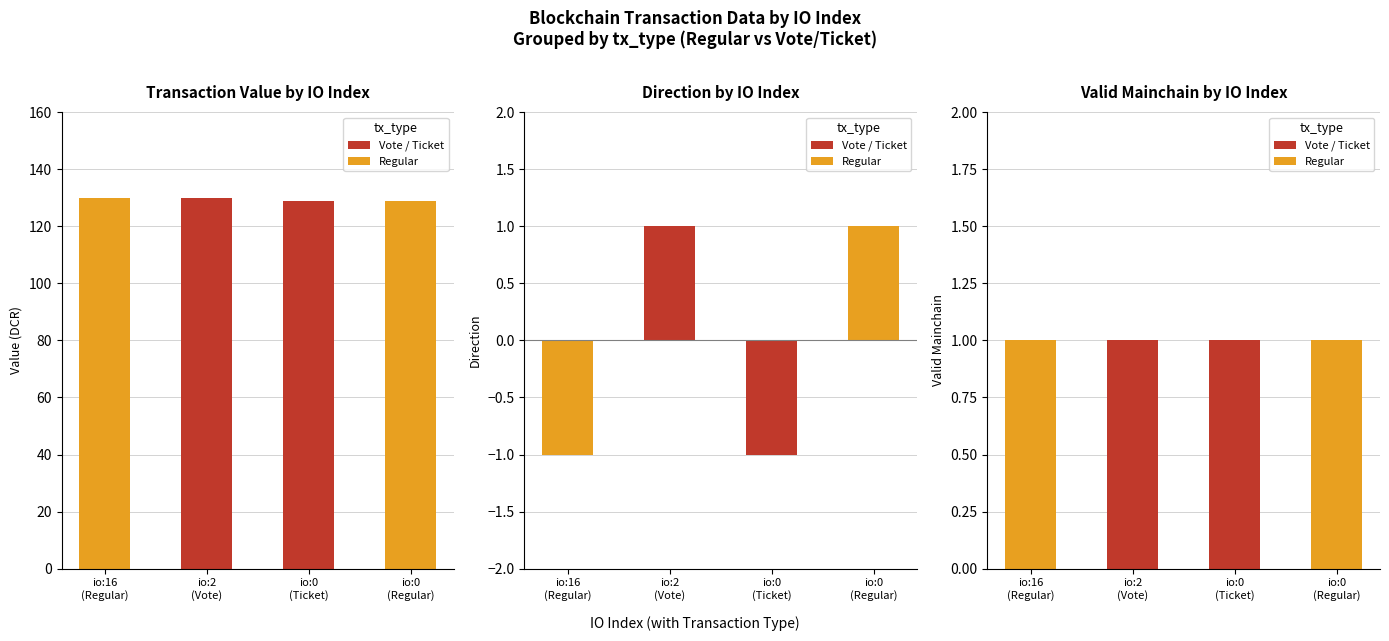

How many values in the direction series are below 1?

2